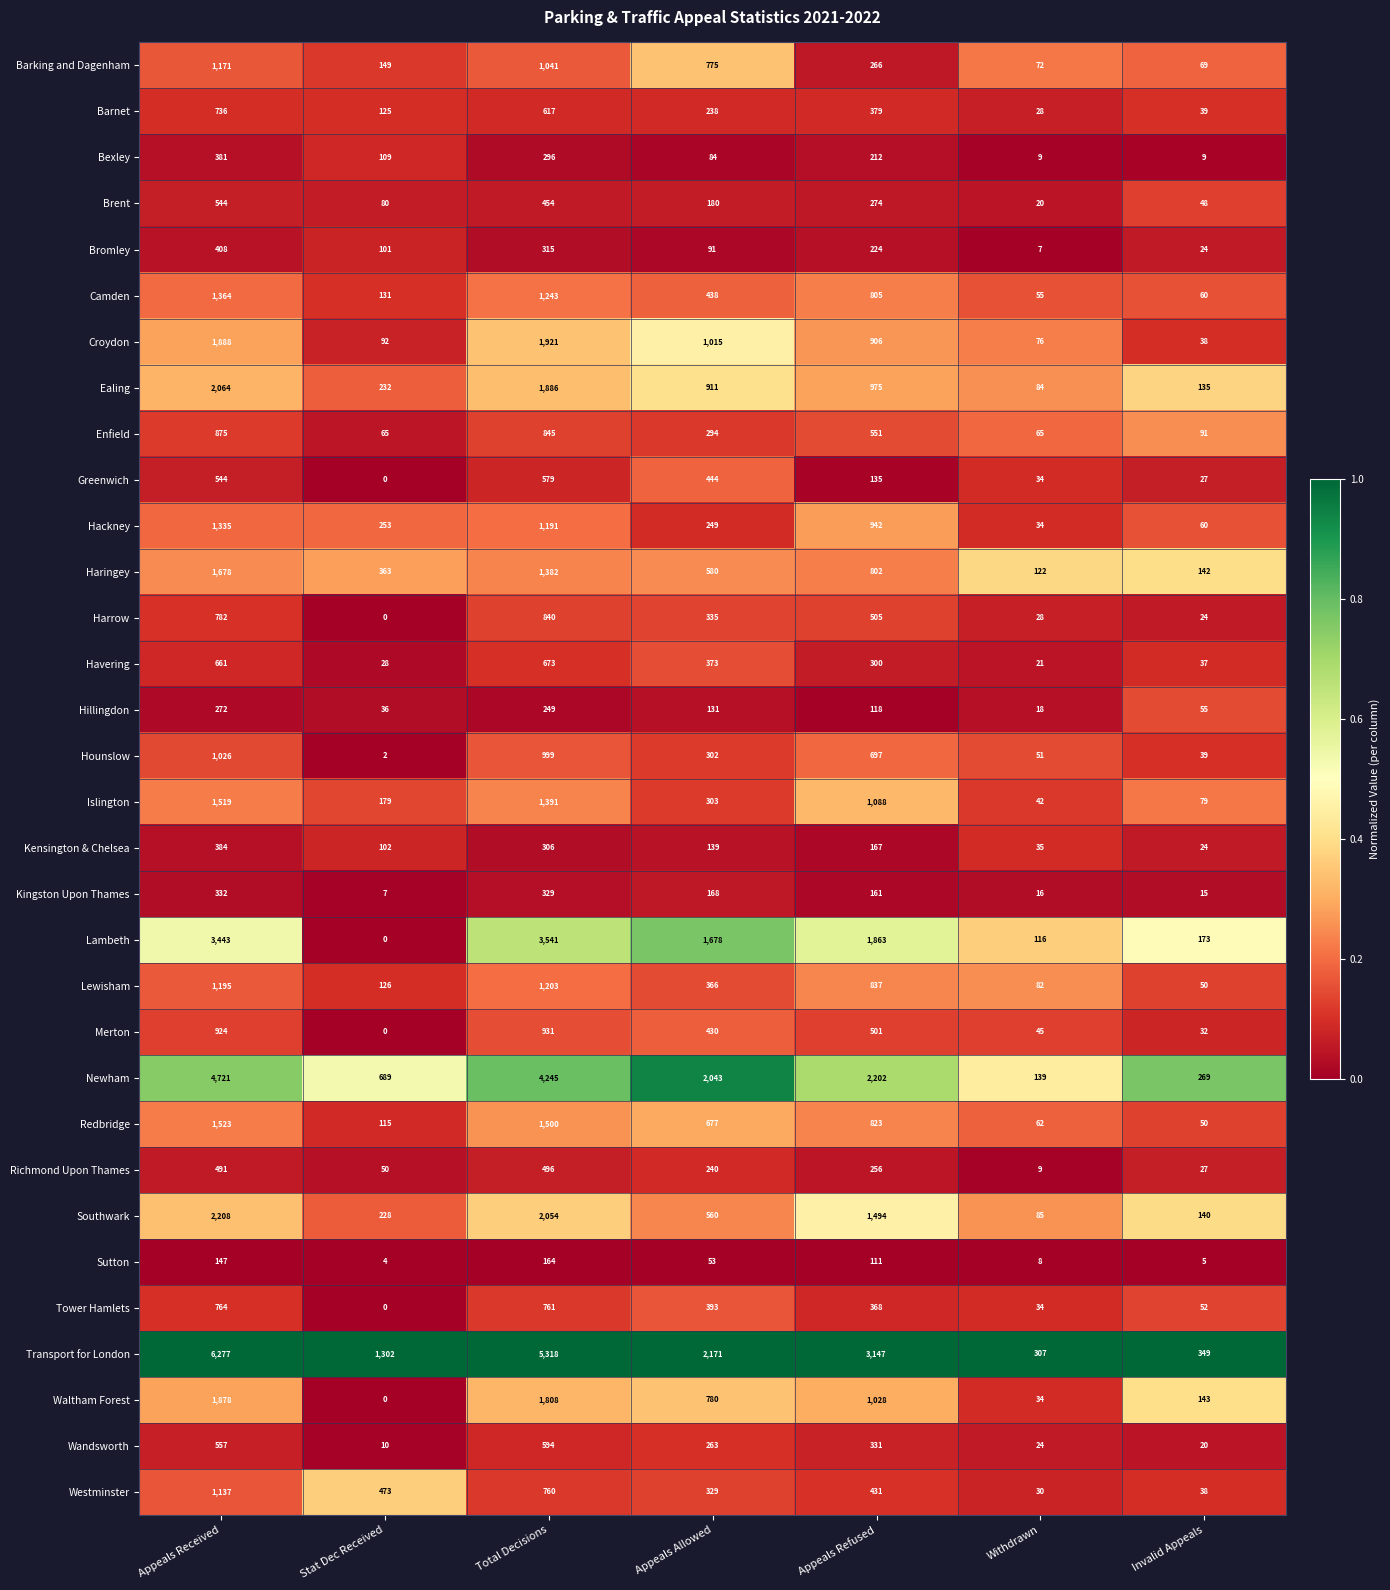

What is the difference between the second highest and second lowest values in the Barnet series?

578